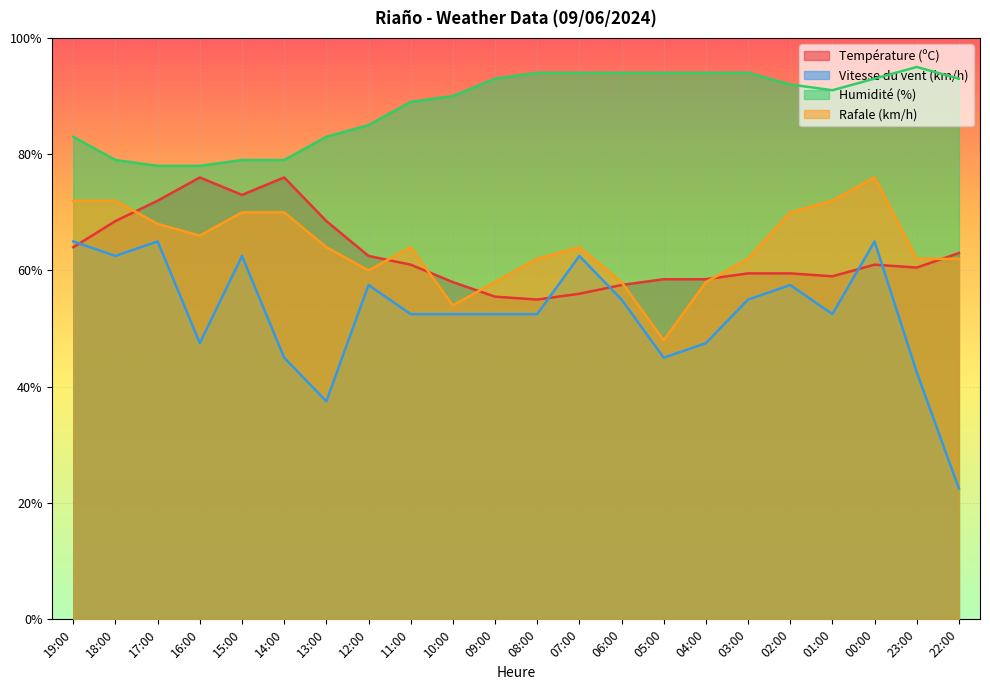

What is the spread (max minus min) of values at 08:00?

41.5